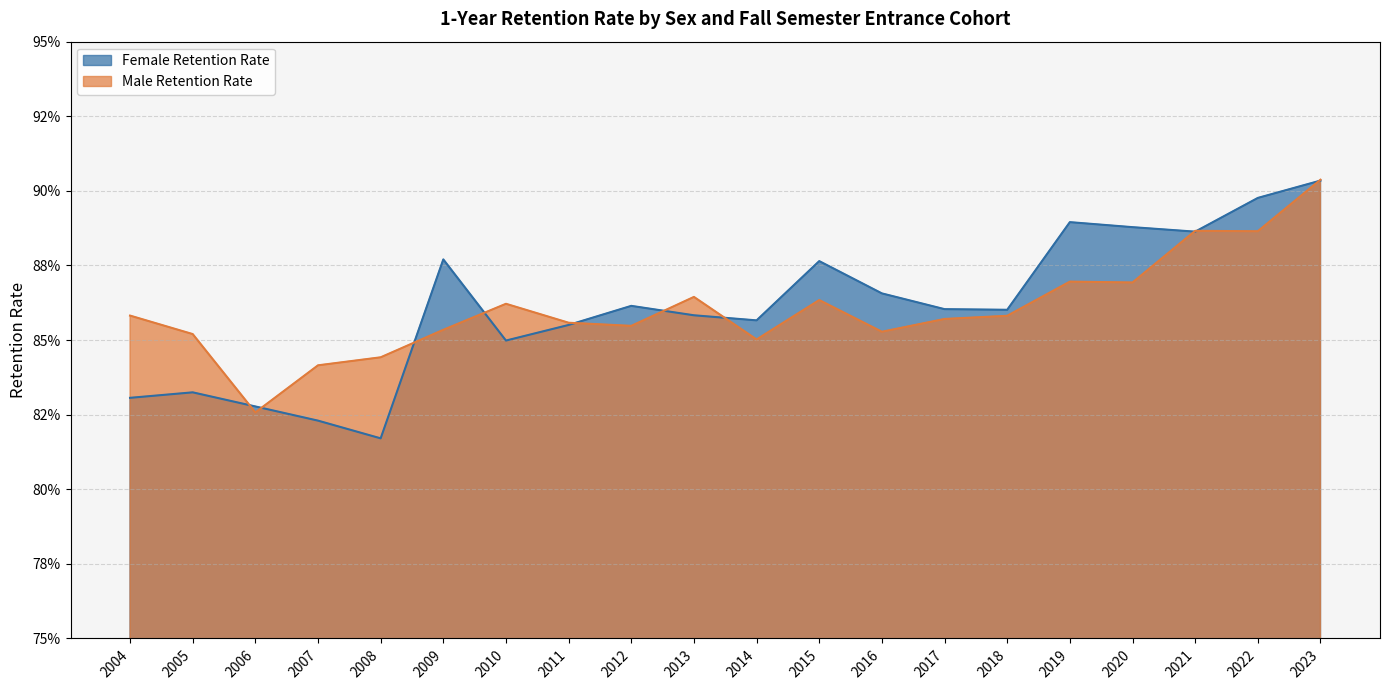

Rank the series at 2018 from lowest to highest value.

Male Retention Rate, Female Retention Rate